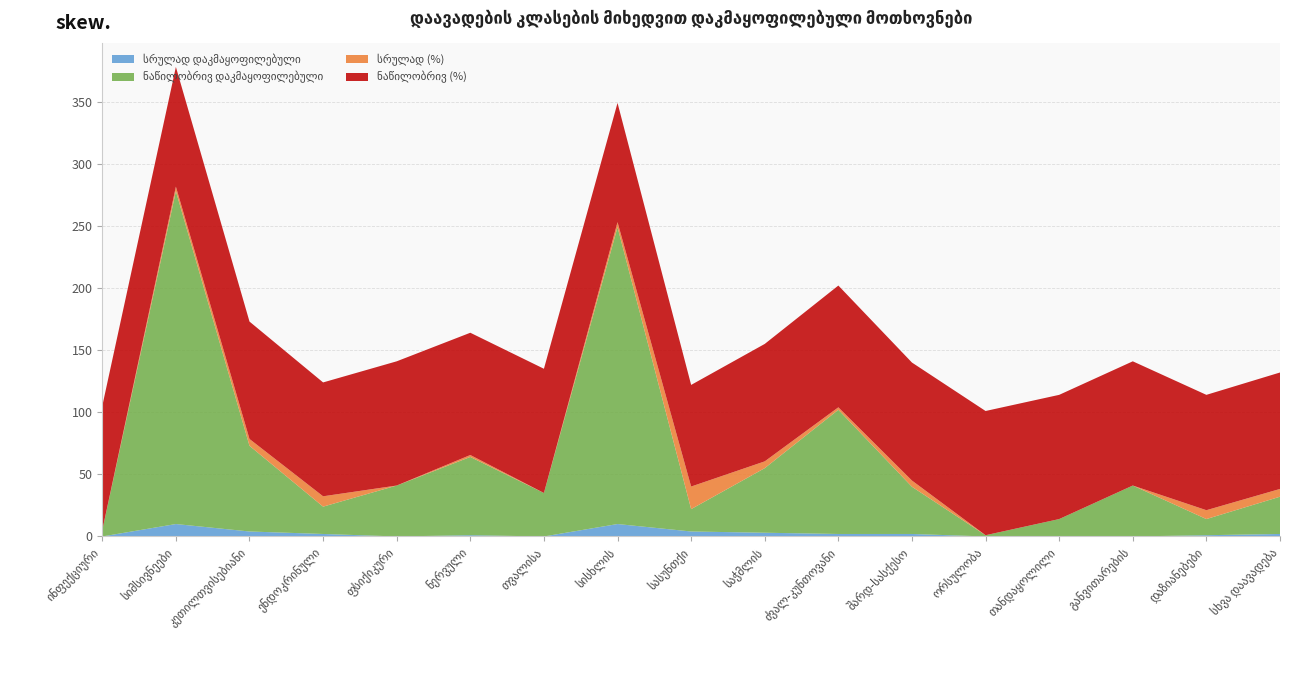

Reading left to right, list all the values displayed in this chart.

სრულად დაკმაყოფილებული: 0.0	10.0	4.0	2.0	0.0	1.0	0.0	10.0	4.0	3.0	2.0	2.0	0.0	0.0	0.0	1.0	2.0
ნაწილობრივ დაკმაყოფილებული: 5.0	268.0	69.0	22.0	41.0	63.0	35.0	239.0	18.0	52.0	100.0	38.0	1.0	14.0	41.0	13.0	30.0
სრულად (%): 0.0	3.6	5.5	8.3	0.0	1.6	0.0	4.0	18.2	5.5	2.0	5.0	0.0	0.0	0.0	7.1	6.2
ნაწილობრივ (%): 100.0	96.4	94.5	91.7	100.0	98.4	100.0	96.0	81.8	94.5	98.0	95.0	100.0	100.0	100.0	92.9	93.8